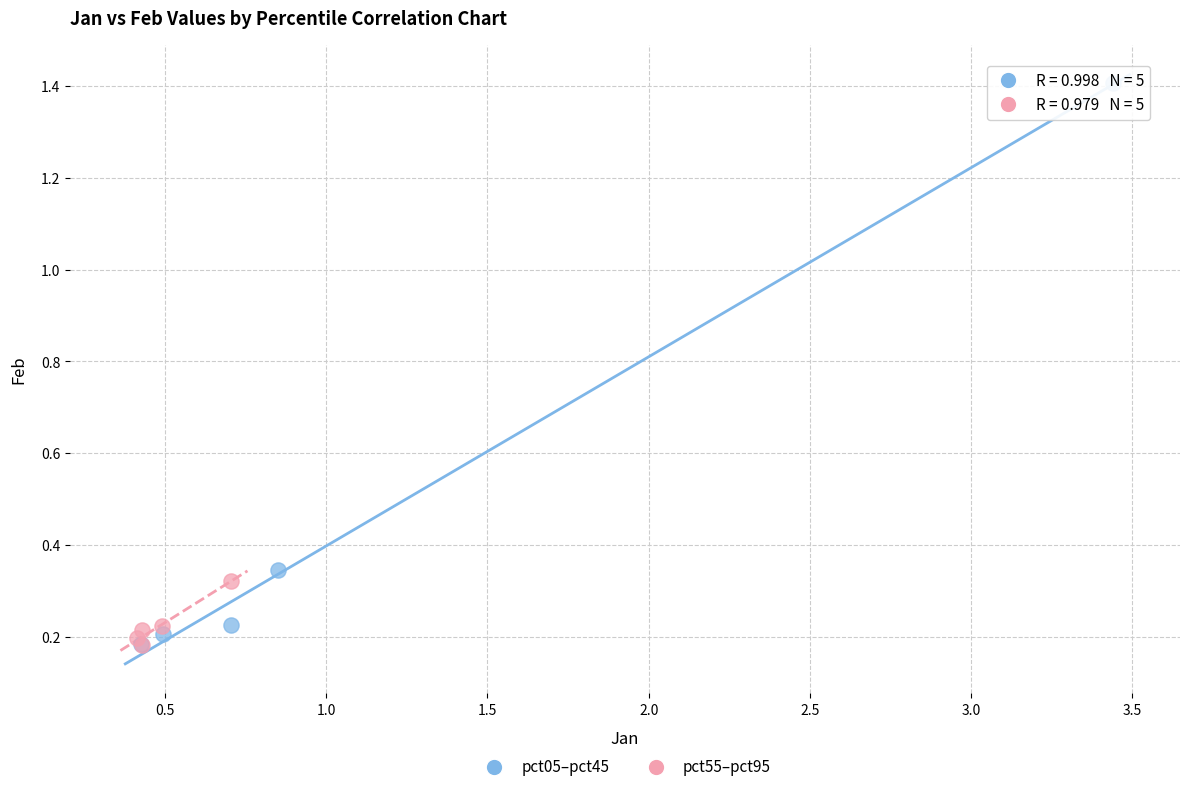

Which series has the largest Y range (max minus min)?

pct05–pct45